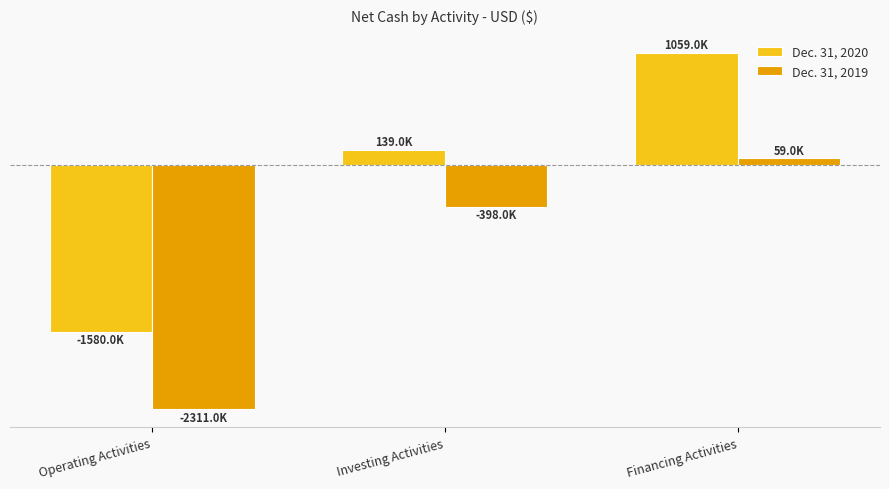

Does the chart contain stacked bars?

No